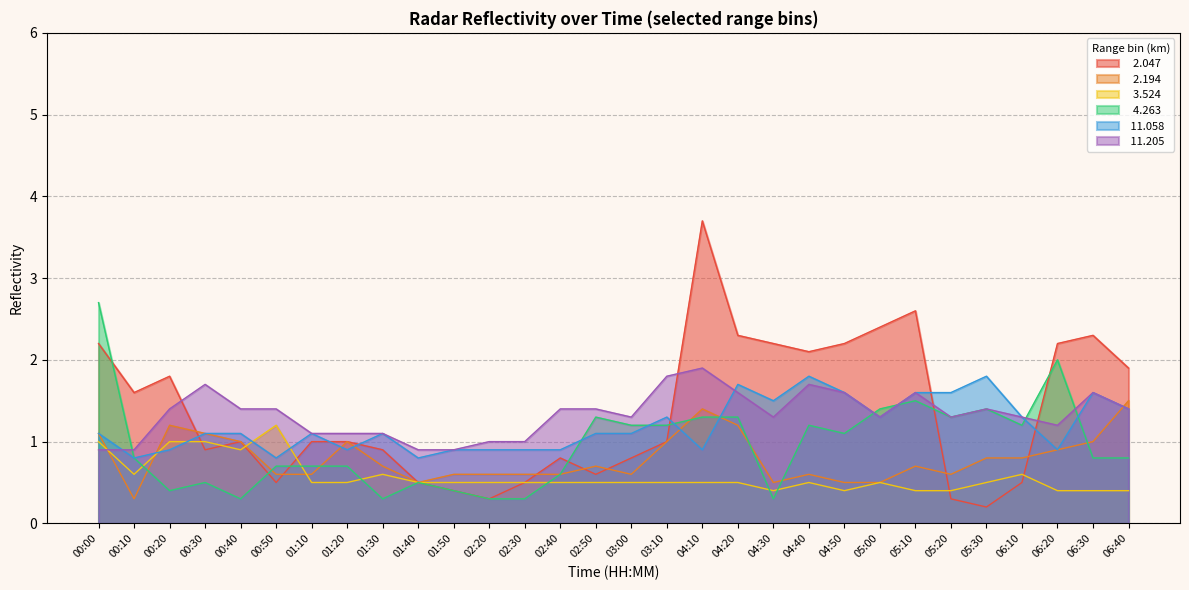

Reading left to right, what are all the values shown in this chart?

  2.047: 2.2	1.6	1.8	0.9	1.0	0.5	1.0	1.0	0.9	0.5	0.4	0.3	0.5	0.8	0.6	0.8	1.0	3.7	2.3	2.2	2.1	2.2	2.4	2.6	0.3	0.2	0.5	2.2	2.3	1.9
  2.194: 1.1	0.3	1.2	1.1	1.0	0.6	0.6	1.0	0.7	0.5	0.6	0.6	0.6	0.6	0.7	0.6	1.0	1.4	1.2	0.5	0.6	0.5	0.5	0.7	0.6	0.8	0.8	0.9	1.0	1.5
  3.524: 1.0	0.6	1.0	1.0	0.9	1.2	0.5	0.5	0.6	0.5	0.5	0.5	0.5	0.5	0.5	0.5	0.5	0.5	0.5	0.4	0.5	0.4	0.5	0.4	0.4	0.5	0.6	0.4	0.4	0.4
  4.263: 2.7	0.8	0.4	0.5	0.3	0.7	0.7	0.7	0.3	0.5	0.4	0.3	0.3	0.6	1.3	1.2	1.2	1.3	1.3	0.3	1.2	1.1	1.4	1.5	1.3	1.4	1.2	2.0	0.8	0.8
 11.058: 1.1	0.8	0.9	1.1	1.1	0.8	1.1	0.9	1.1	0.8	0.9	0.9	0.9	0.9	1.1	1.1	1.3	0.9	1.7	1.5	1.8	1.6	1.3	1.6	1.6	1.8	1.3	0.9	1.6	1.4
 11.205: 0.9	0.9	1.4	1.7	1.4	1.4	1.1	1.1	1.1	0.9	0.9	1.0	1.0	1.4	1.4	1.3	1.8	1.9	1.6	1.3	1.7	1.6	1.3	1.6	1.3	1.4	1.3	1.2	1.6	1.4